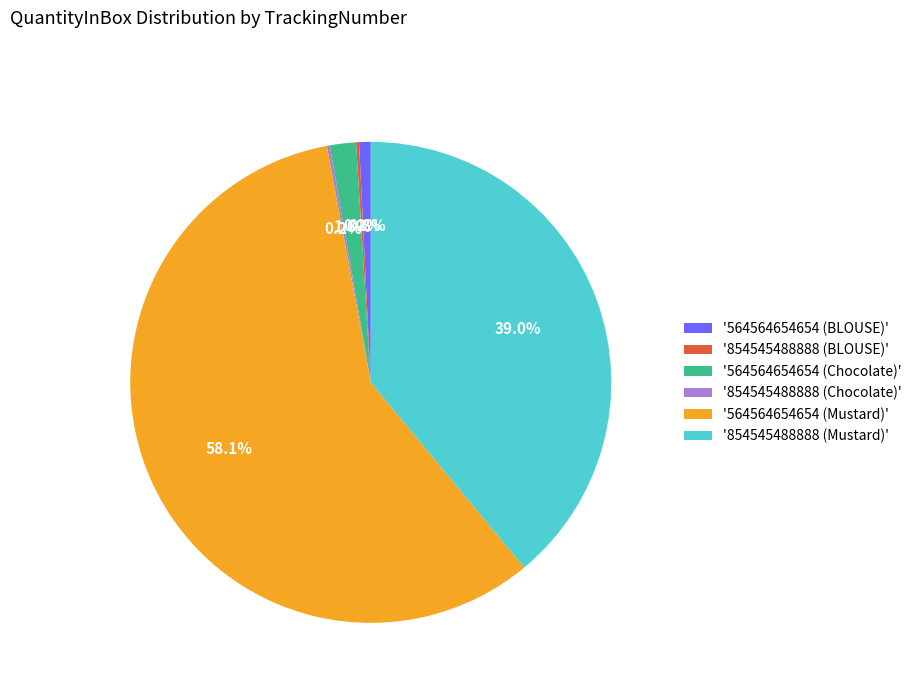

What is the majority slice?

'564564654654 (Mustard)'